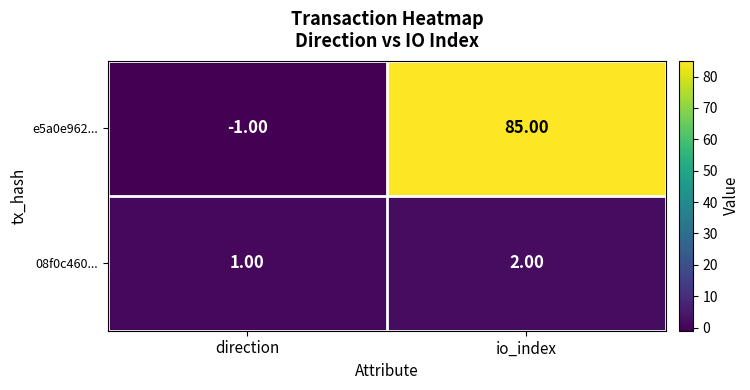

Is the value of e5a0e962... at io_index greater than the value of 08f0c460... at io_index?

Yes